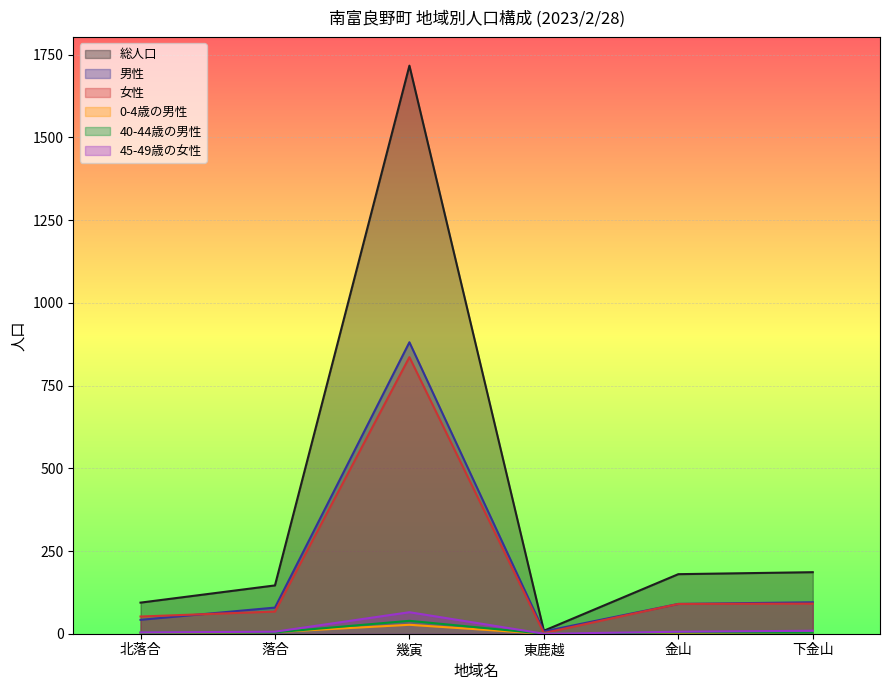

Reading left to right, transcribe all the data shown in this chart.

総人口: 北落合=94	落合=146	幾寅=1717	東鹿越=9	金山=180	下金山=186
男性: 北落合=42	落合=79	幾寅=881	東鹿越=7	金山=90	下金山=95
女性: 北落合=52	落合=67	幾寅=836	東鹿越=2	金山=90	下金山=91
0-4歳の男性: 北落合=1	落合=5	幾寅=27	東鹿越=0	金山=2	下金山=3
40-44歳の男性: 北落合=3	落合=4	幾寅=39	東鹿越=0	金山=4	下金山=3
45-49歳の女性: 北落合=4	落合=6	幾寅=65	東鹿越=0	金山=6	下金山=9